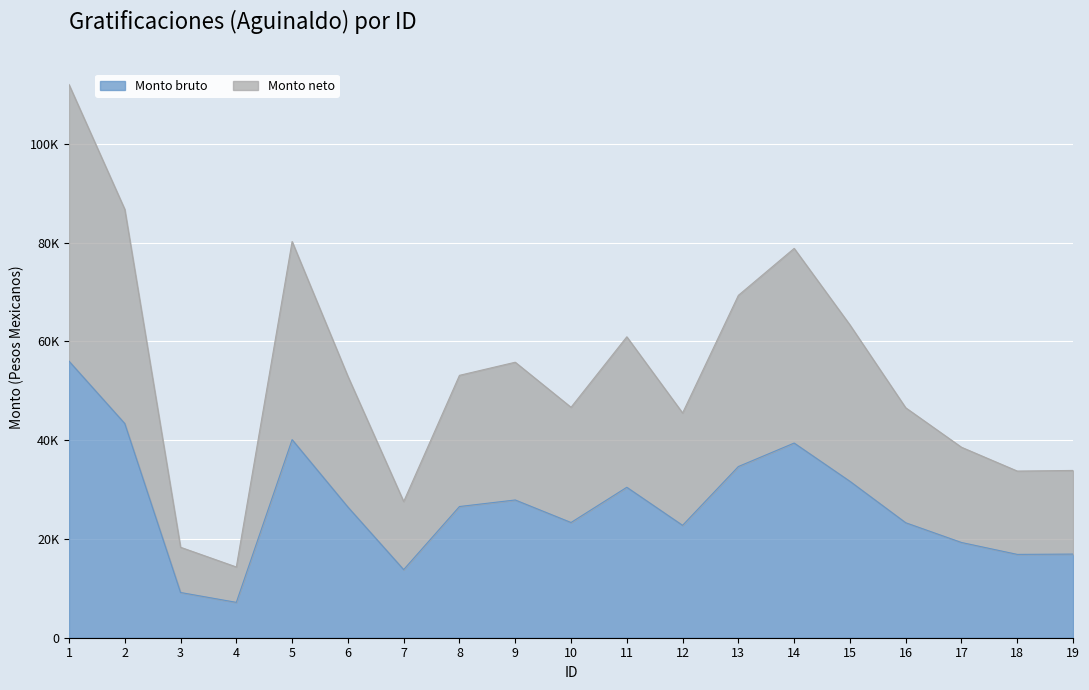

What are all the series names shown in the legend?

Monto bruto, Monto neto